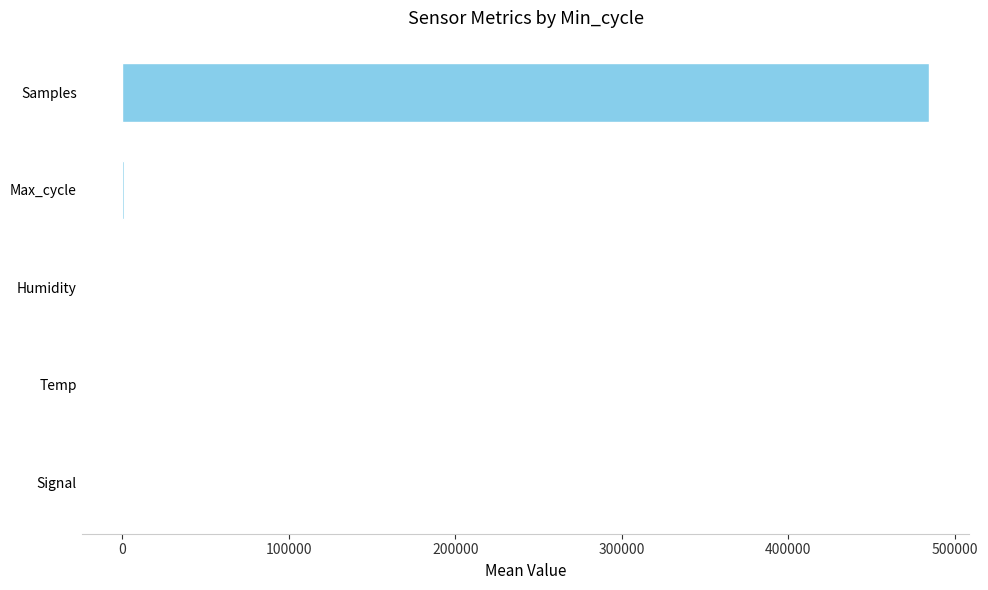

The value at Samples is 484425.9. True or false?

True